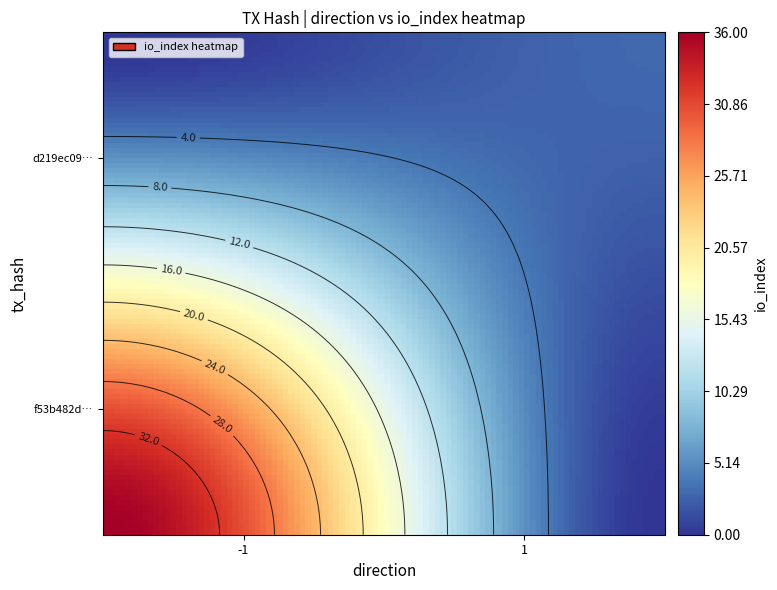

What is the difference between the d219ec097dcd0187734218a6a00b8c78fc64ff5 values at direction and io_index?

2